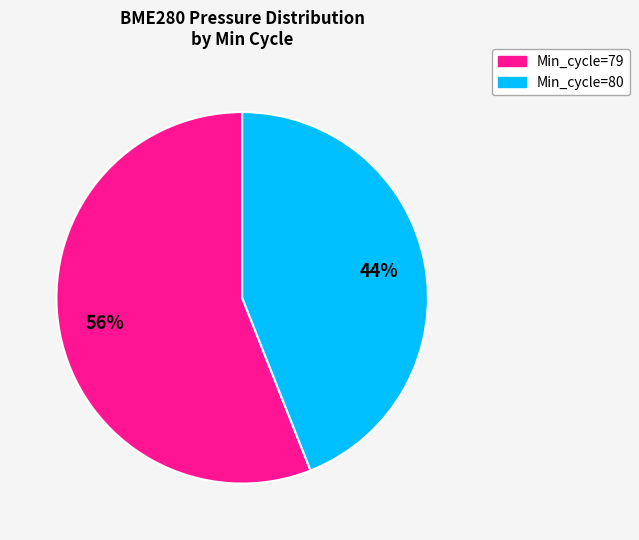

Does any single category account for the majority?

Yes